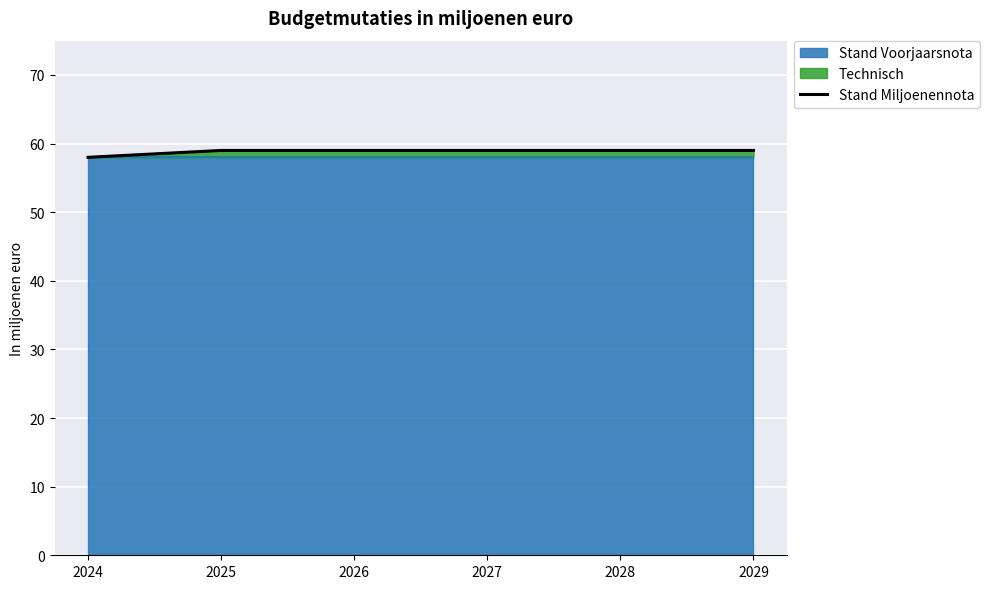

What is the difference between the maximum and minimum values?

1